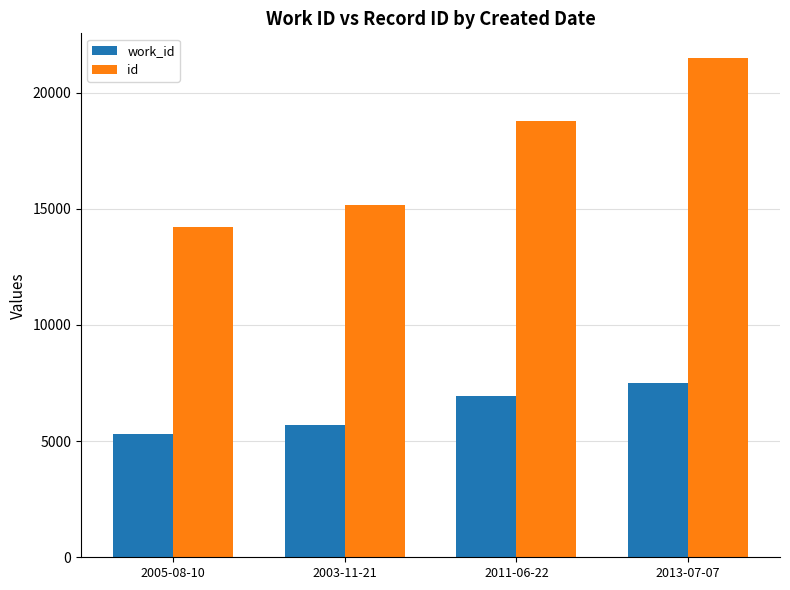

The value of id at 2011-06-22 is 18762. True or false?

True